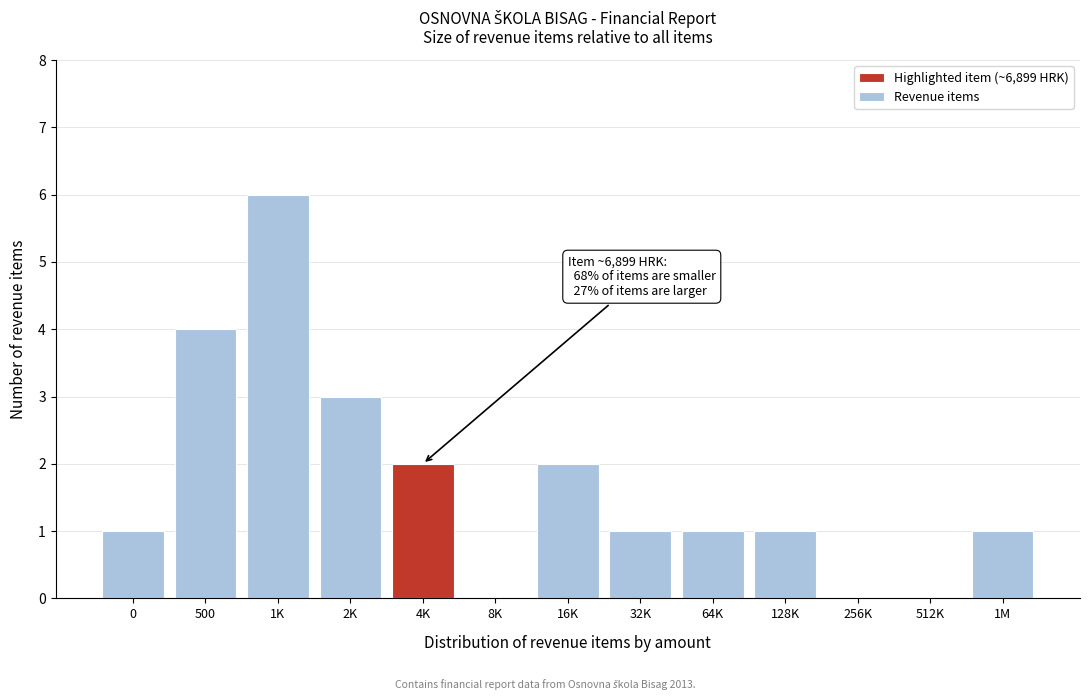

Reading left to right, transcribe all the data shown in this chart.

0=1	500=4	1K=6	2K=3	4K=2	8K=0	16K=2	32K=1	64K=1	128K=1	256K=0	512K=0	1M=1